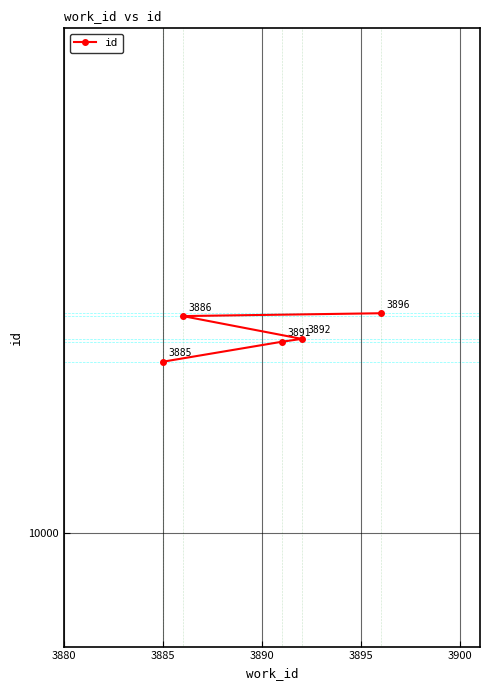

Reading left to right, list all the values displayed in this chart.

10060	10076	10067	10068	10077